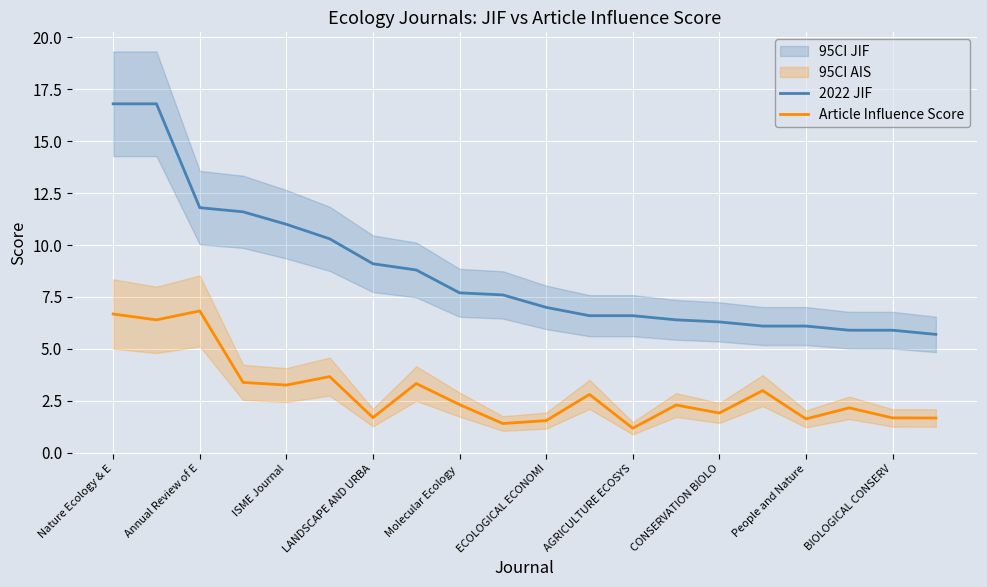

What is the difference between the highest and lowest values at 11?

3.8